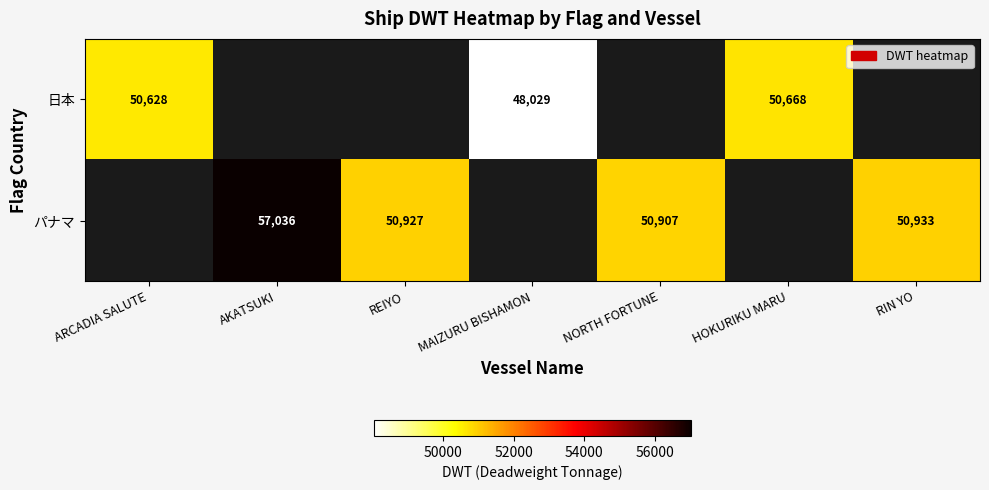

Is the value of パナマ at REIYO greater than the value of 日本 at HOKURIKU MARU?

Yes